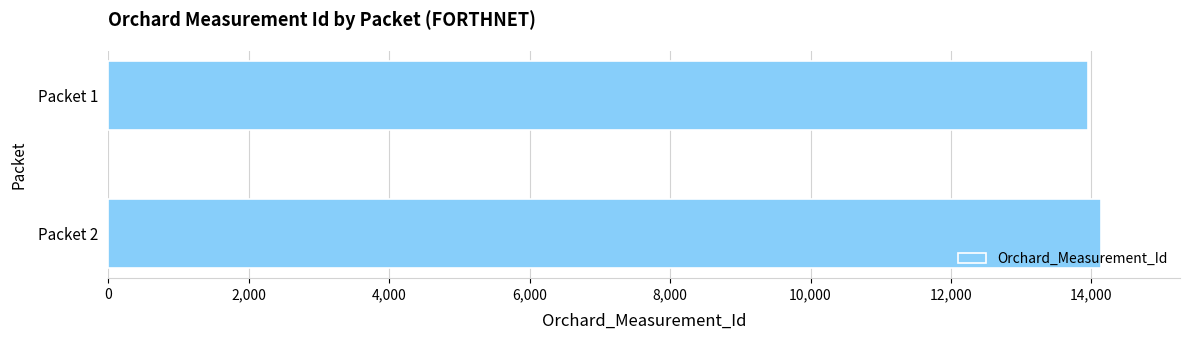

What is the ratio of the value at Packet 2 to the value at Packet 1?

1.0